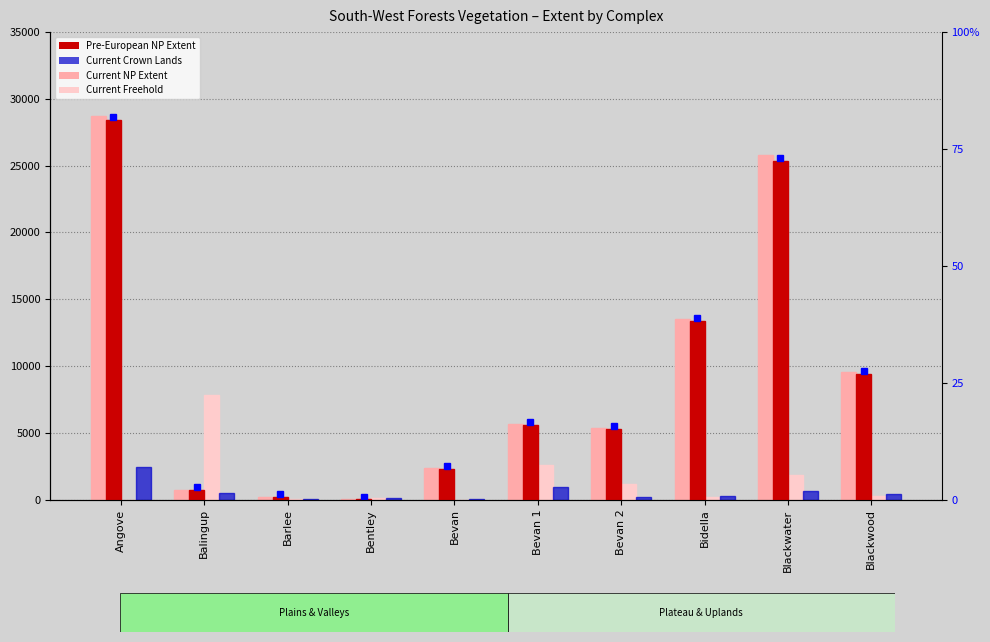

Reading left to right, what are all the values shown in this chart?

Pre-European Extent NP (ha): 28725.1	744.8	198.6	20.9	2332.4	5670.6	5361.9	13550.2	25824.0	9546.7
Current Extent NP (ha): 28411.6	726.4	196.6	19.9	2315.3	5607.0	5306.9	13409.5	25351.4	9423.5
Current Freehold (ha): 0.0	7848.0	58.9	130.9	0.0	2606.0	1147.8	232.7	1859.0	302.2
Current Crown Lands (ha): 2428.4	498.1	49.3	89.8	17.1	937.5	229.6	245.2	667.5	408.1